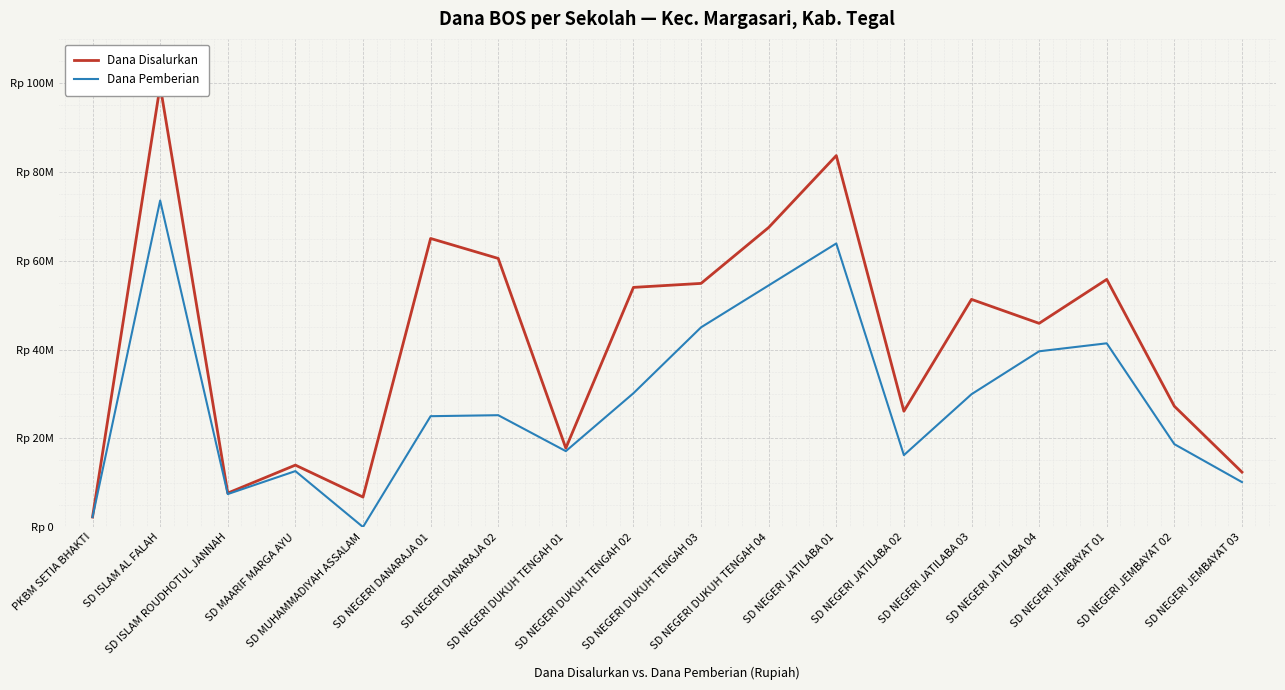

How many data points in Dana Pemberian are above 25200000?

8